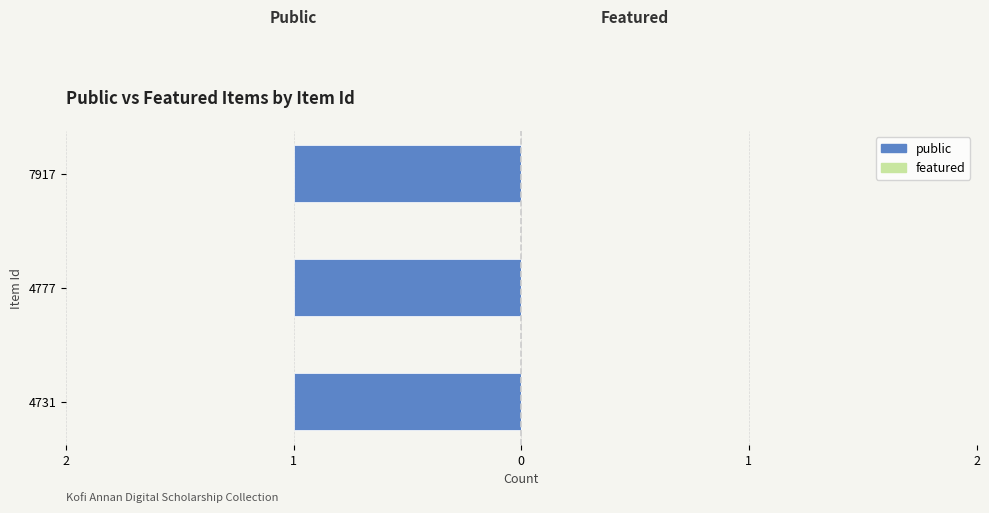

Is it true that featured equals 0 at 4731?

True